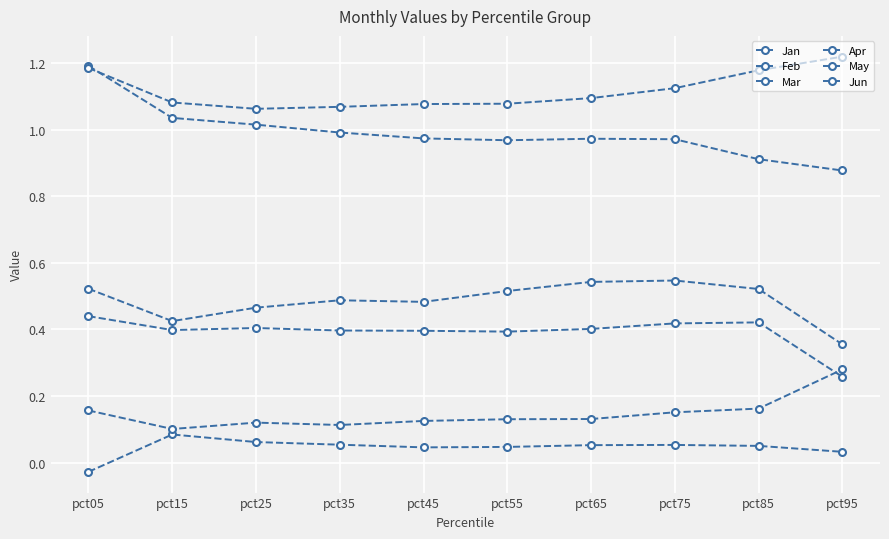

How many categories are shown in the chart?

10